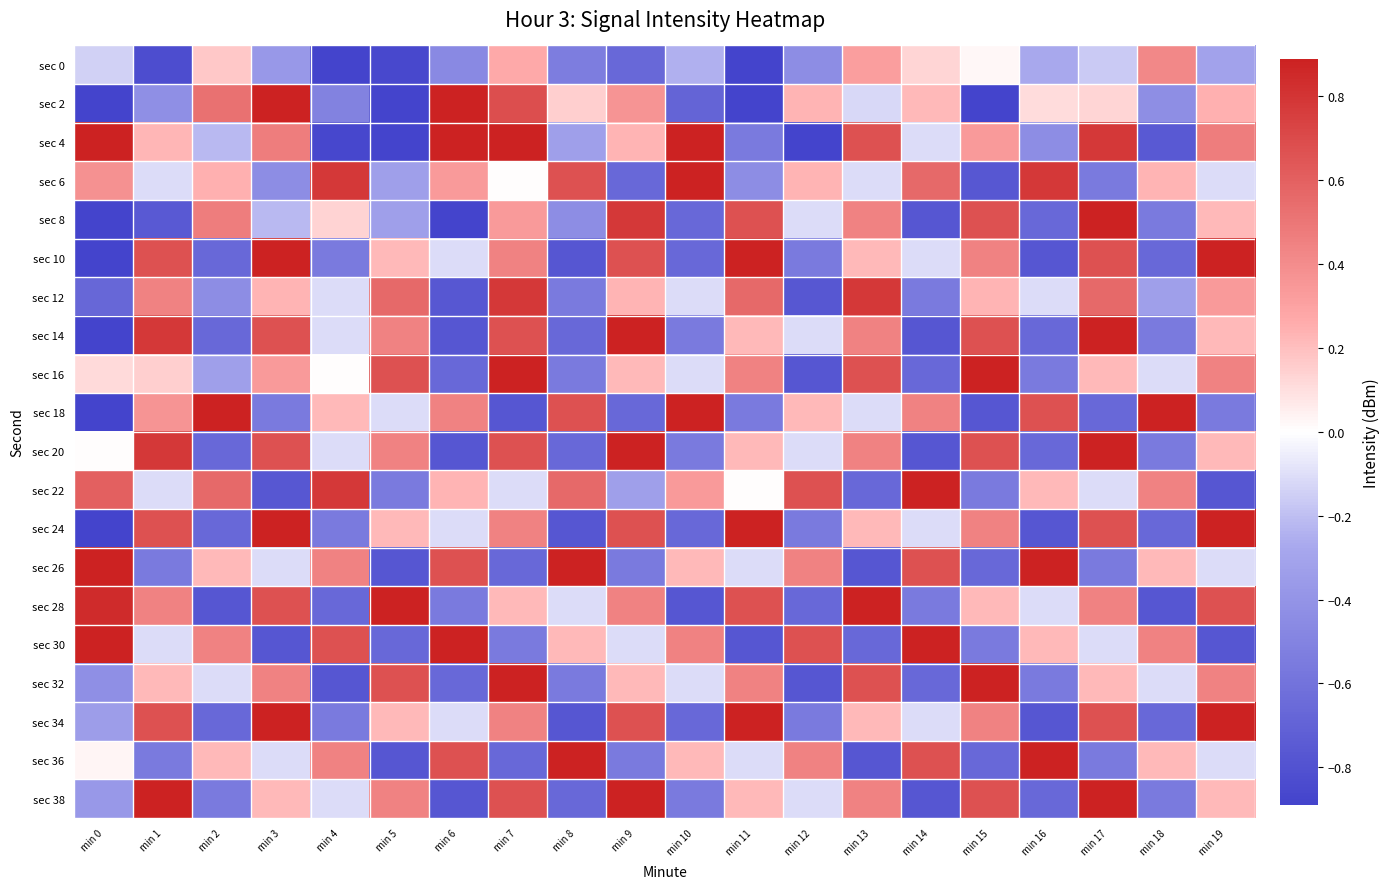

How many categories are shown in the chart?

20